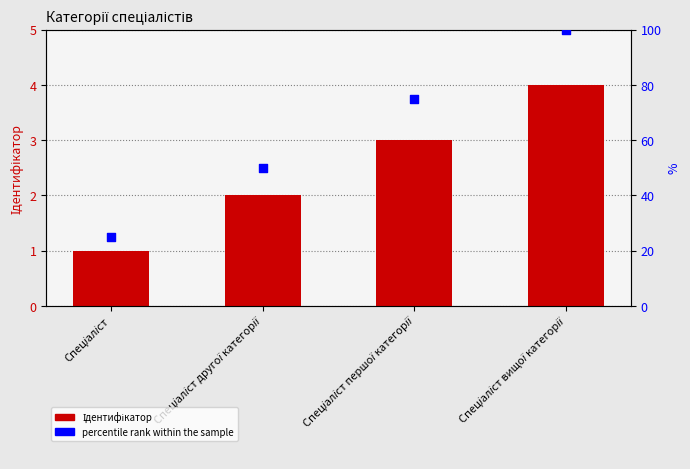

At which category is the sum across all series the highest?

Спеціаліст вищої категорії